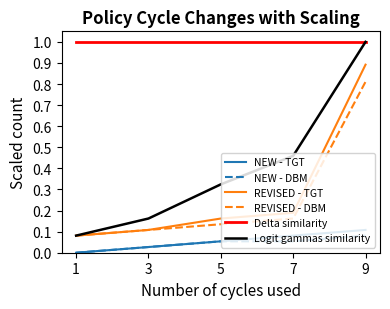

What is the total value across all series at 9?

3.9